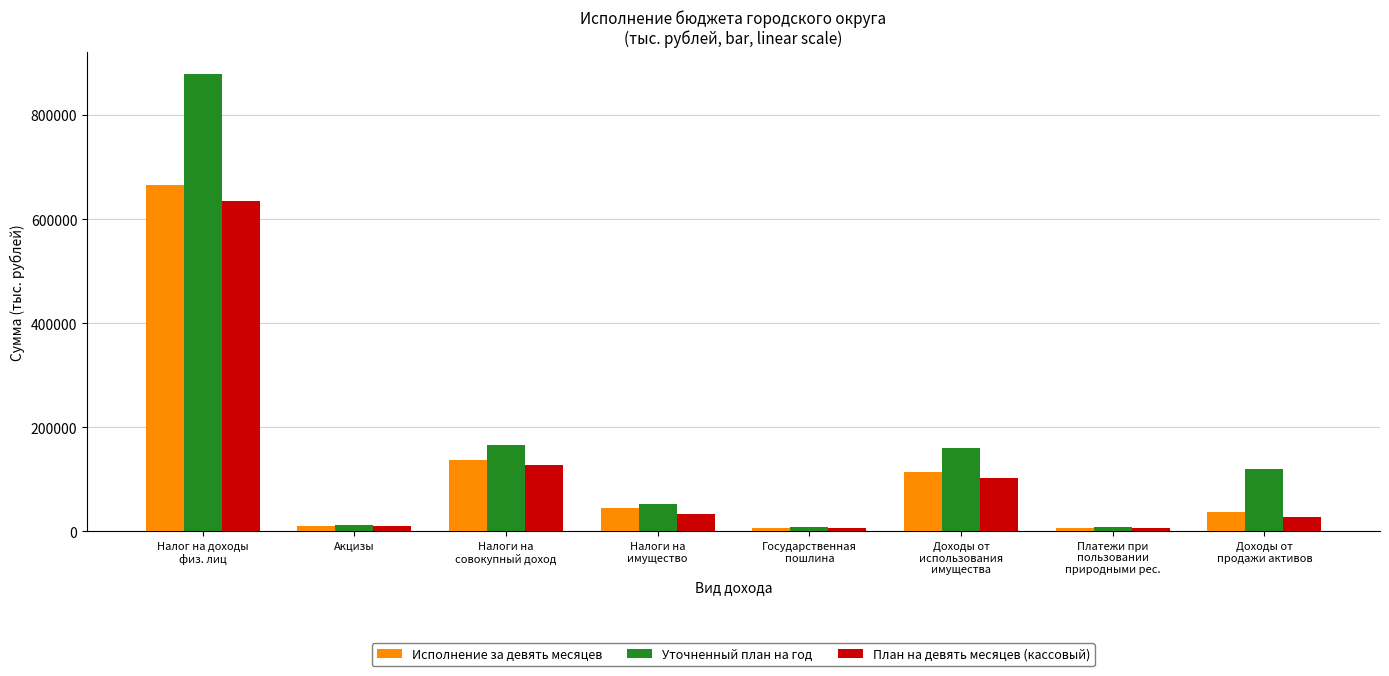

True or false: План на девять месяцев (кассовый) has a value of 102742.1 at Доходы от
использования
имущества.

True